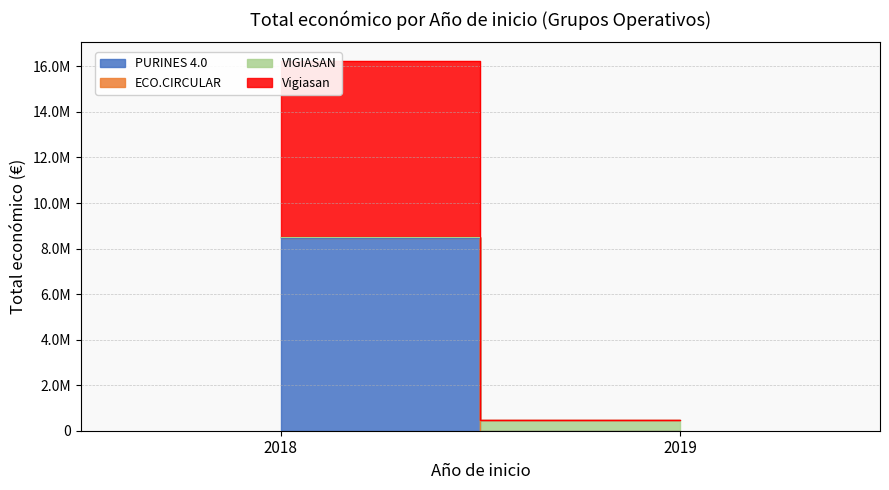

Is this an area chart (filled region under the line)?

No